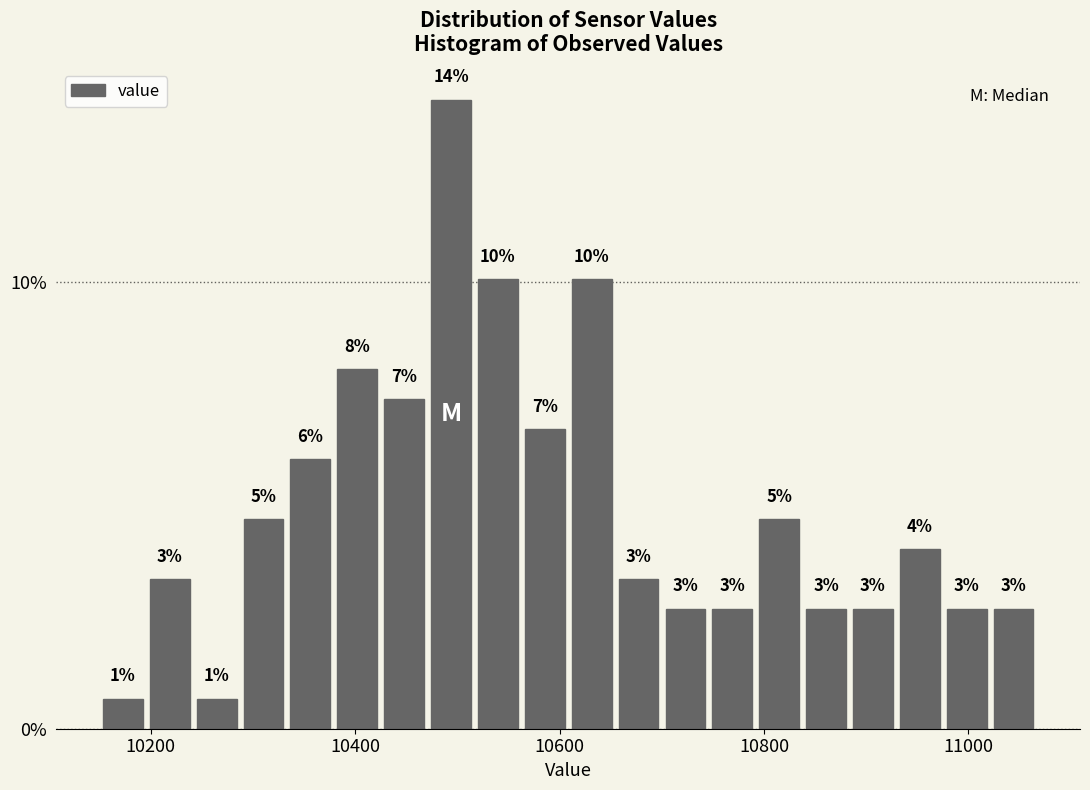

Read against the x-axis, roughly where is the centre of the tallest bar?

10500